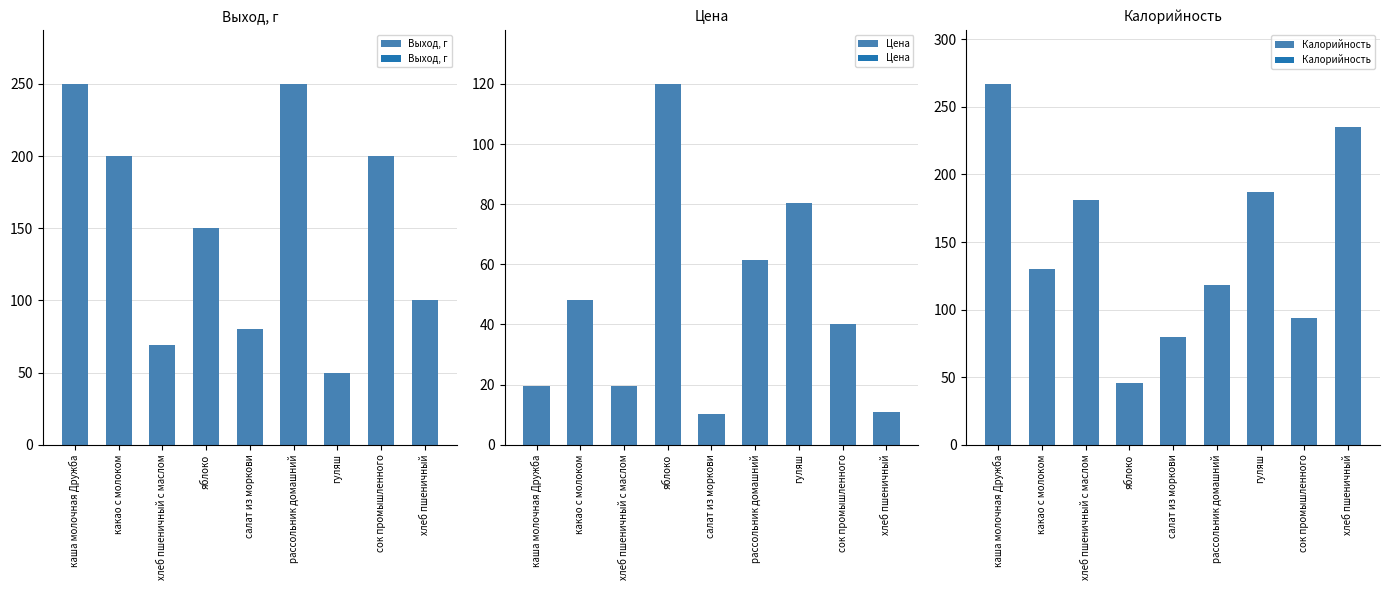

What is the greatest value displayed?

267.0